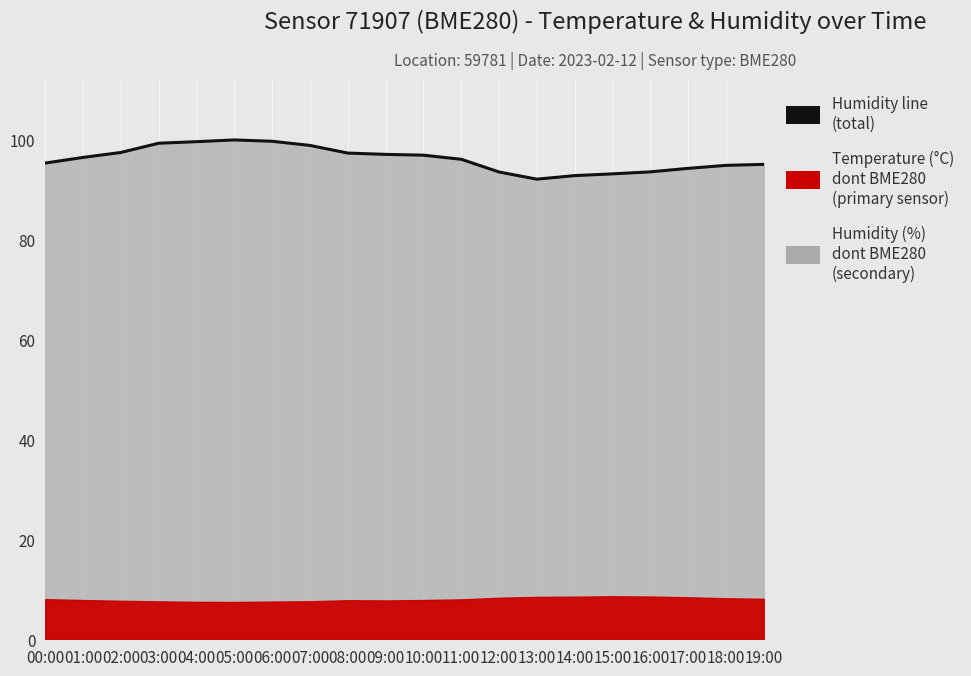

The chart shows a value of 171.0 at 04:00. True or false?

False